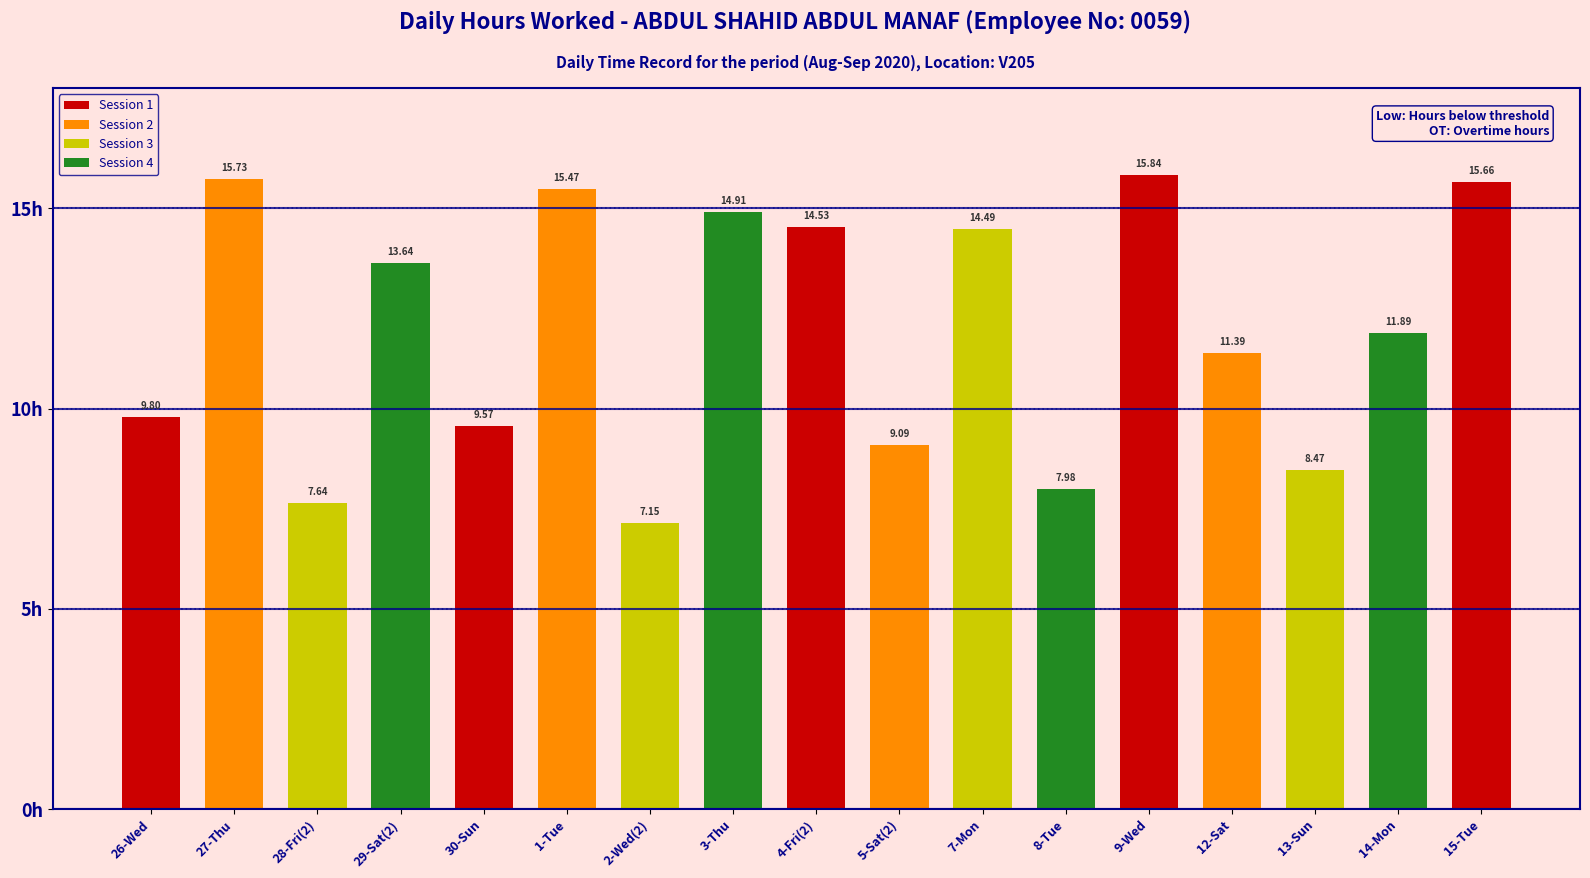

Rank the categories by value from lowest to highest.

2-Wed(2), 28-Fri(2), 8-Tue, 13-Sun, 5-Sat(2), 30-Sun, 26-Wed, 12-Sat, 14-Mon, 29-Sat(2), 7-Mon, 4-Fri(2), 3-Thu, 1-Tue, 15-Tue, 27-Thu, 9-Wed